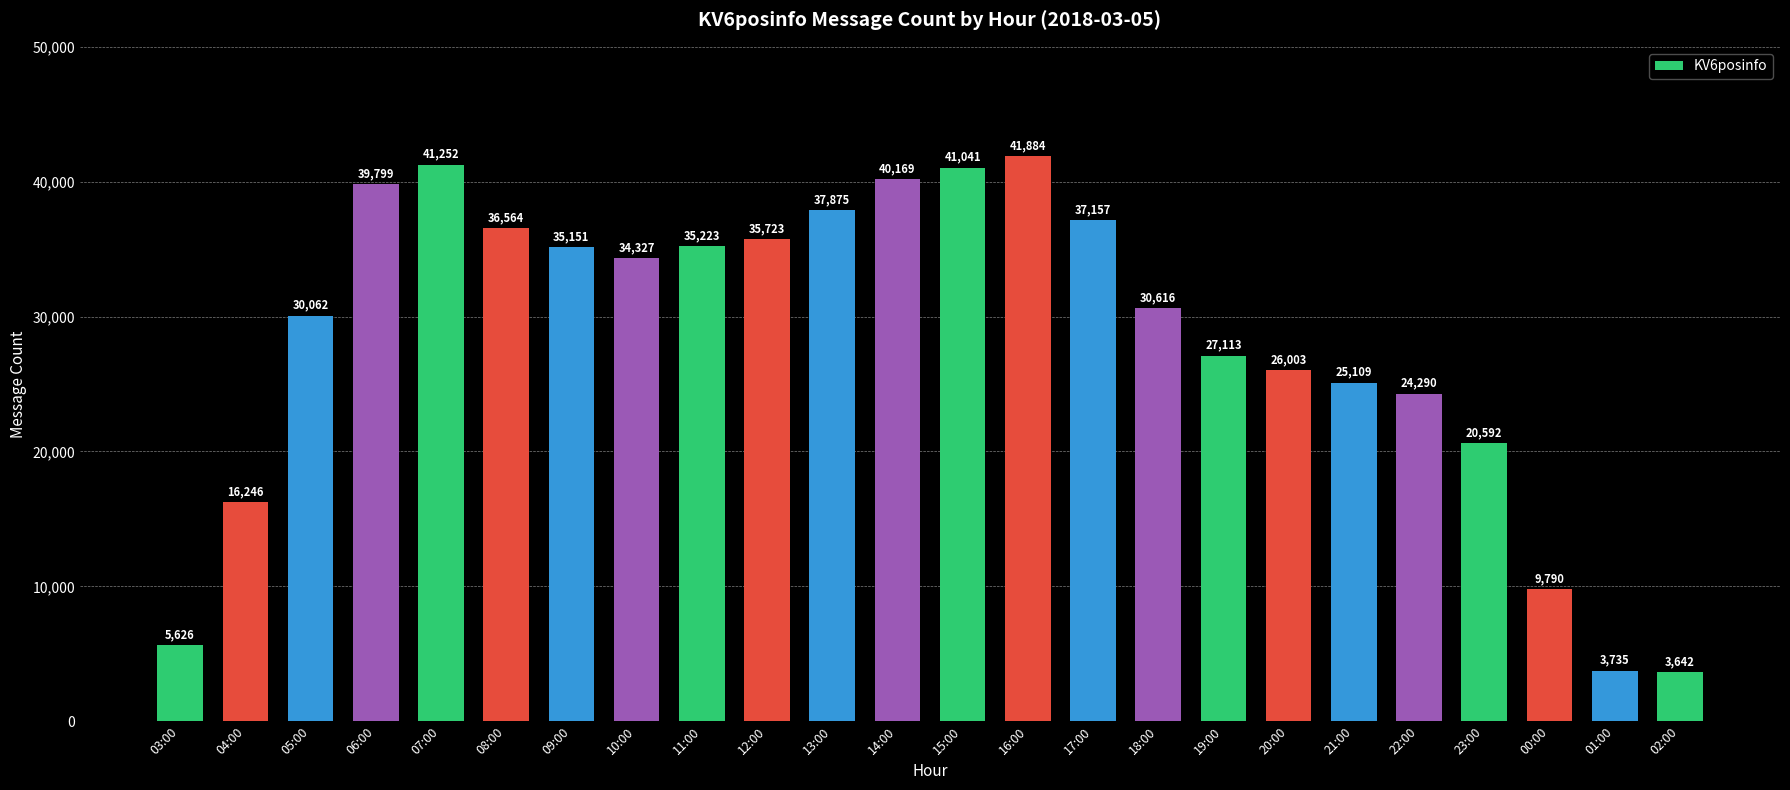

What is the ratio of the value at 03:00 to the value at 16:00?

0.1